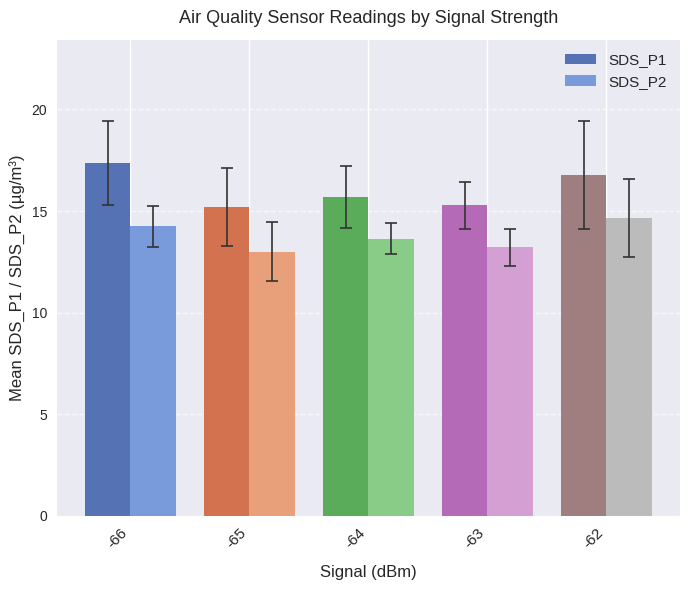

Which series has the largest total across all categories?

SDS_P1